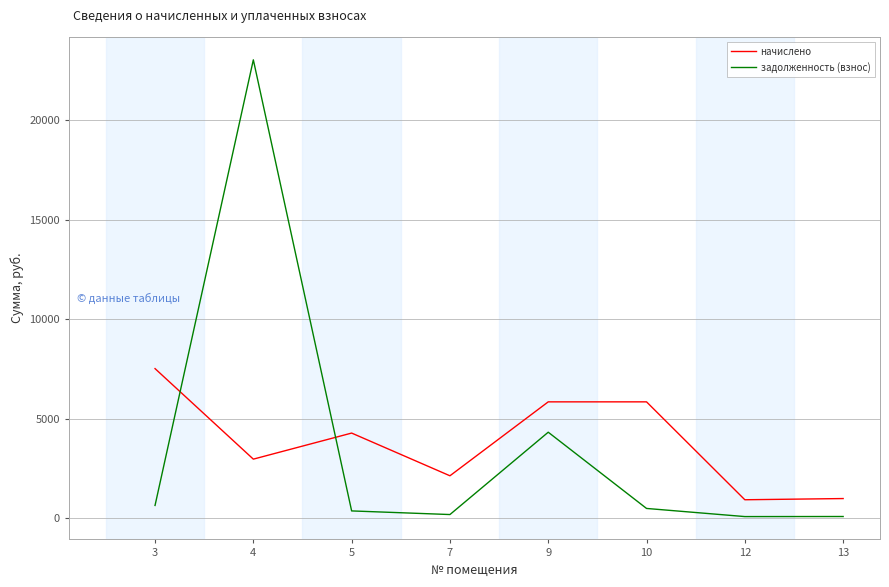

Is this an area chart (filled region under the line)?

No